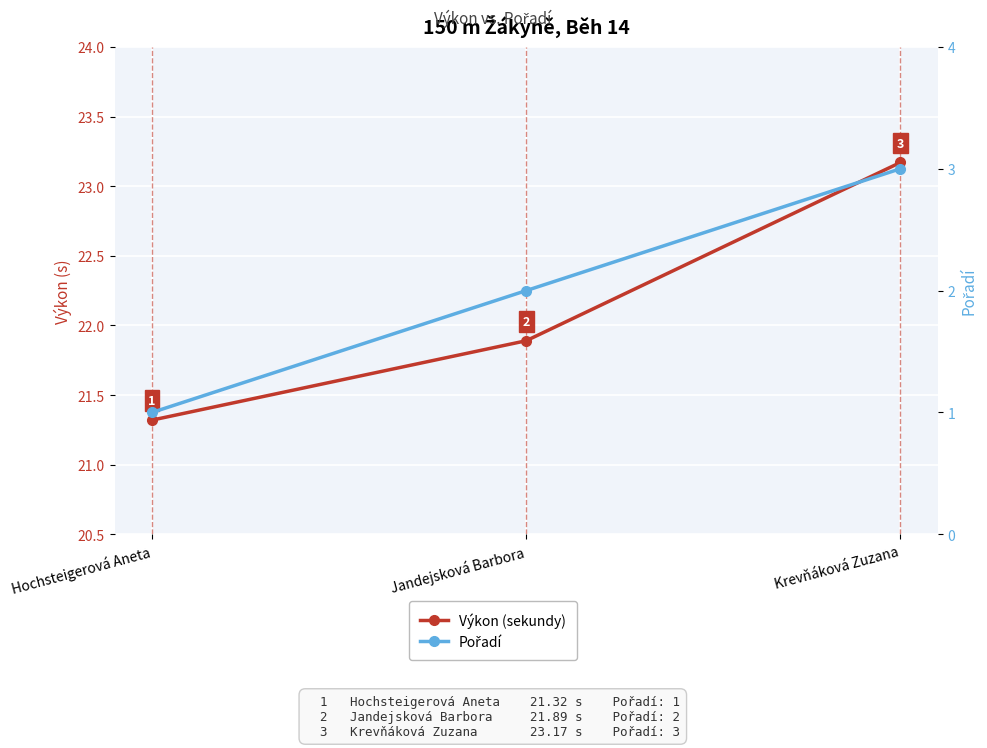

What is the total value across all series at Jandejsková Barbora?

23.9